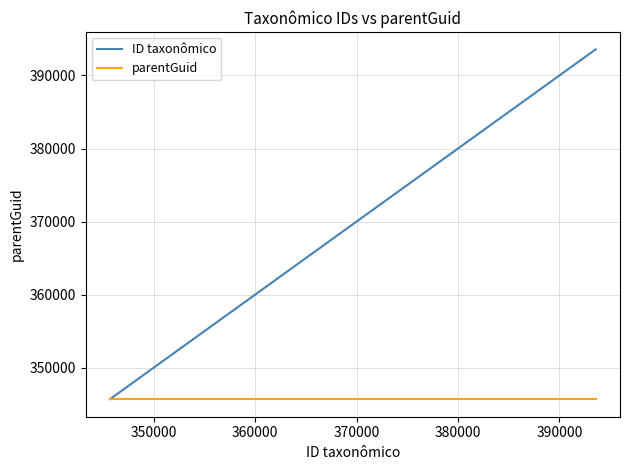

Rank the series by their maximum value, from lowest to highest.

parentGuid, ID taxonômico